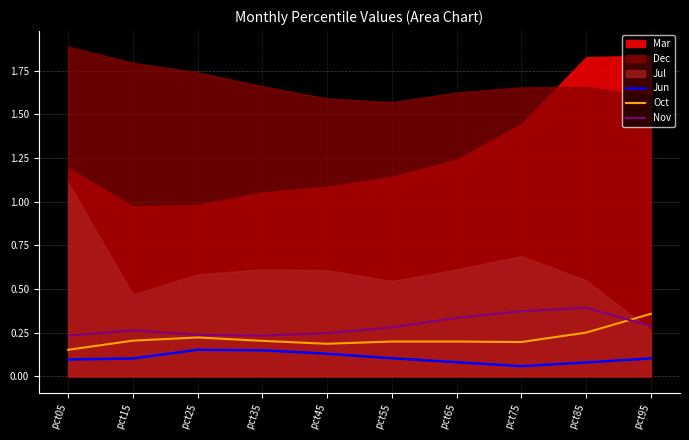

True or false: Jun and Nov cross at least once.

False